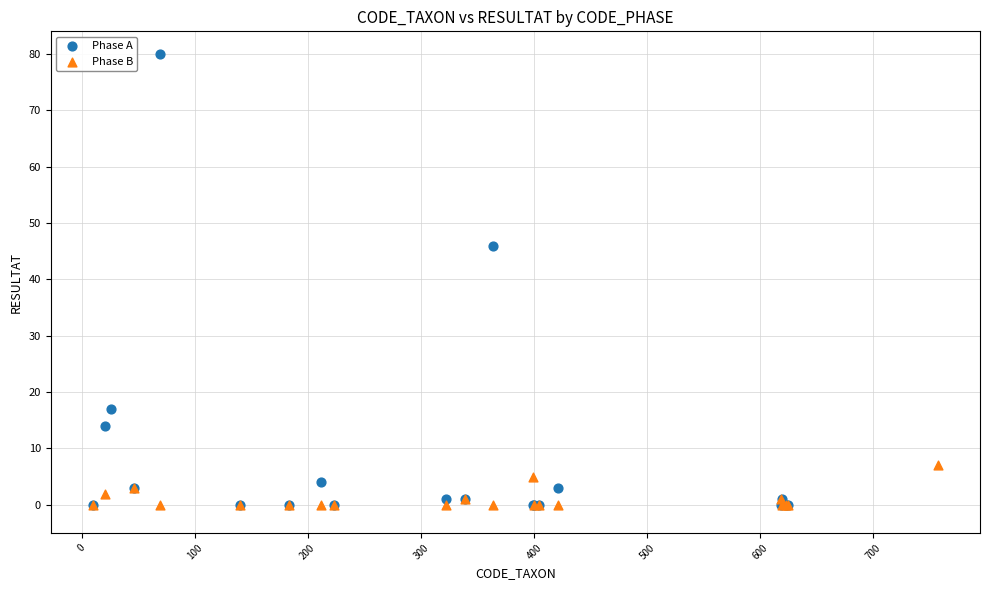

Which series contains the highest Y value?

Phase A